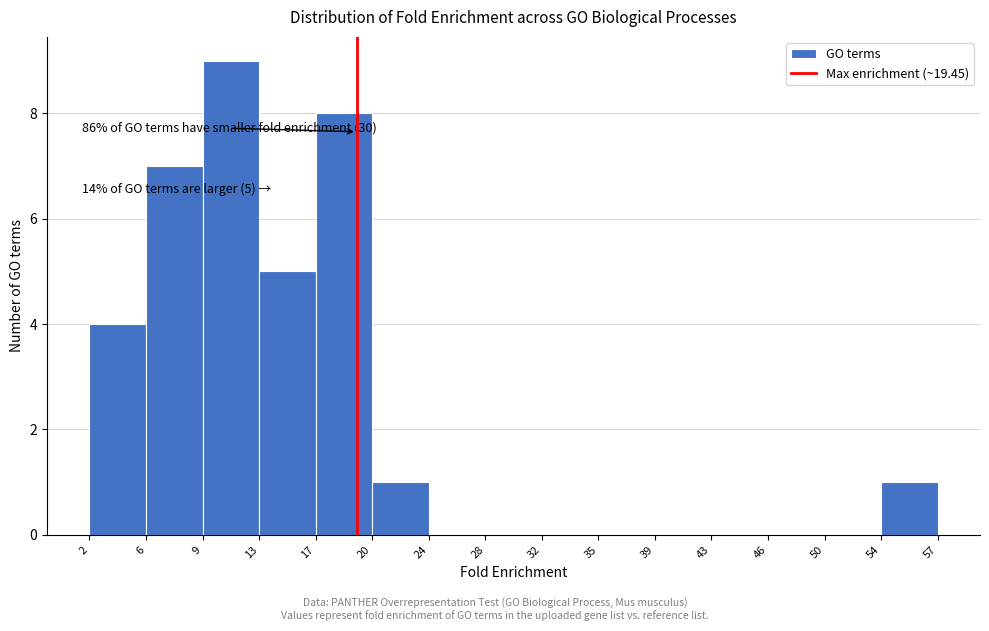

Which range on the x-axis has the tallest bar?

9 to 13